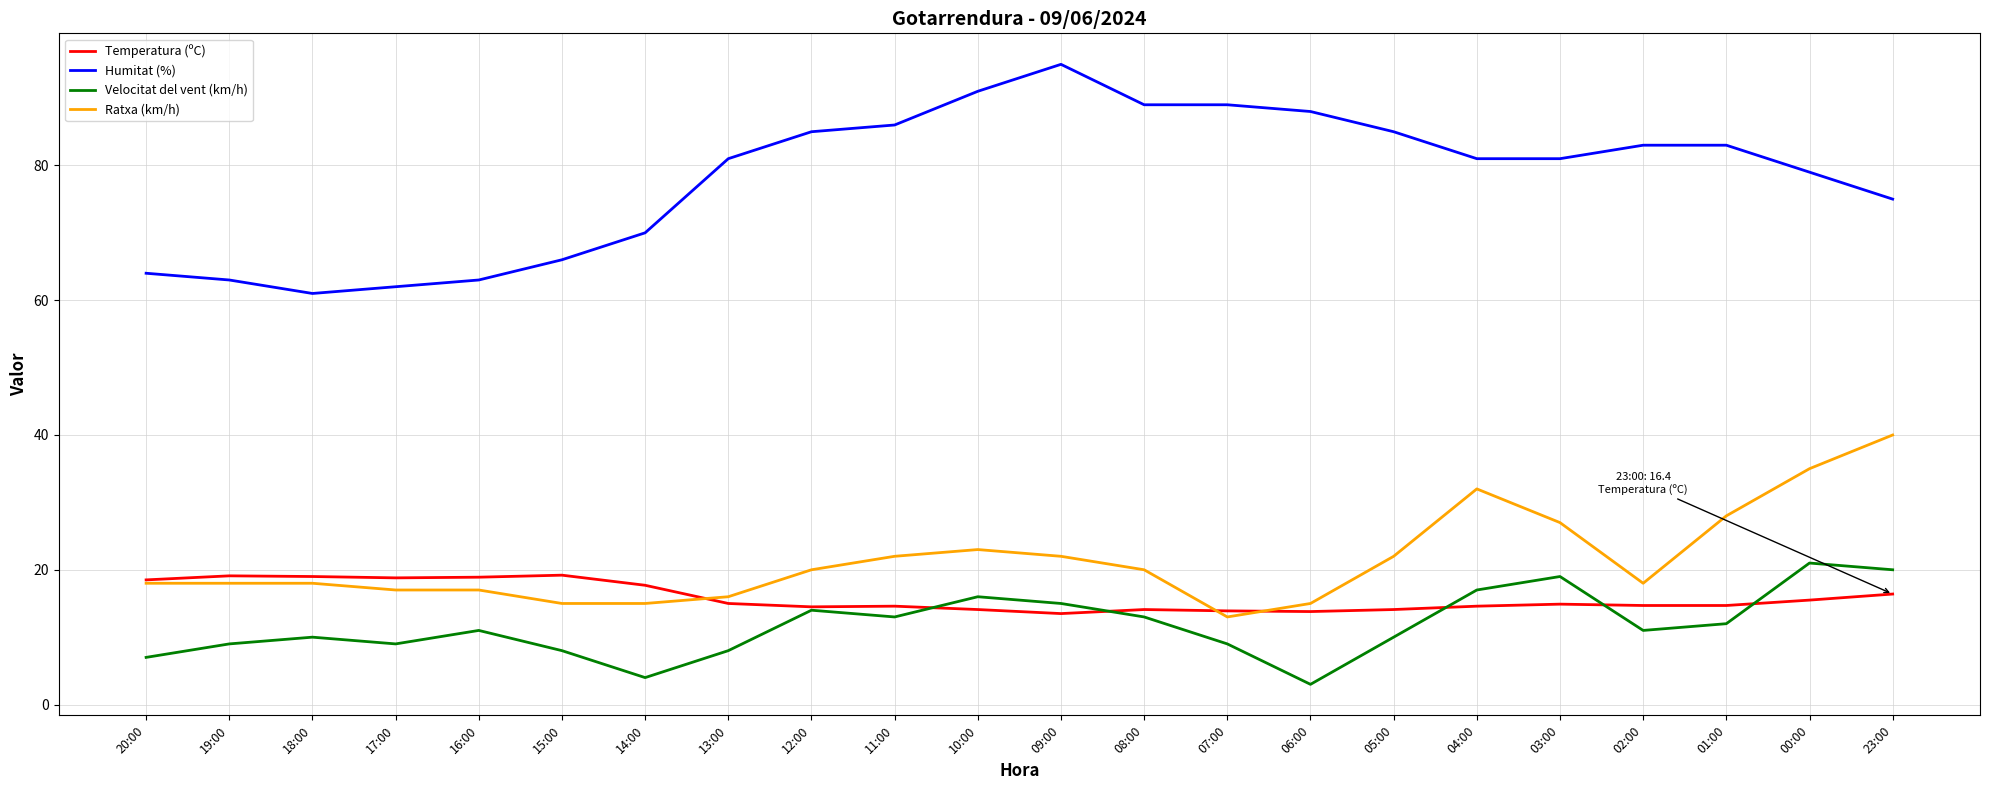

Is the value of Humitat (%) at 16:00 greater than the value of Velocitat del vent (km/h) at 12:00?

Yes